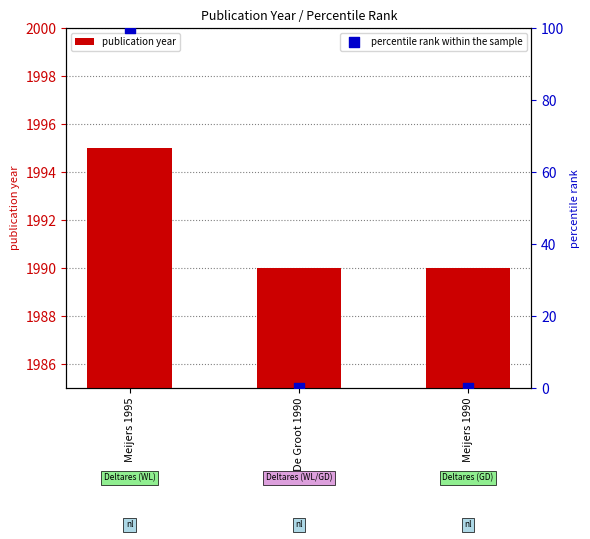

At how many categories does at least one series exceed 425?

3